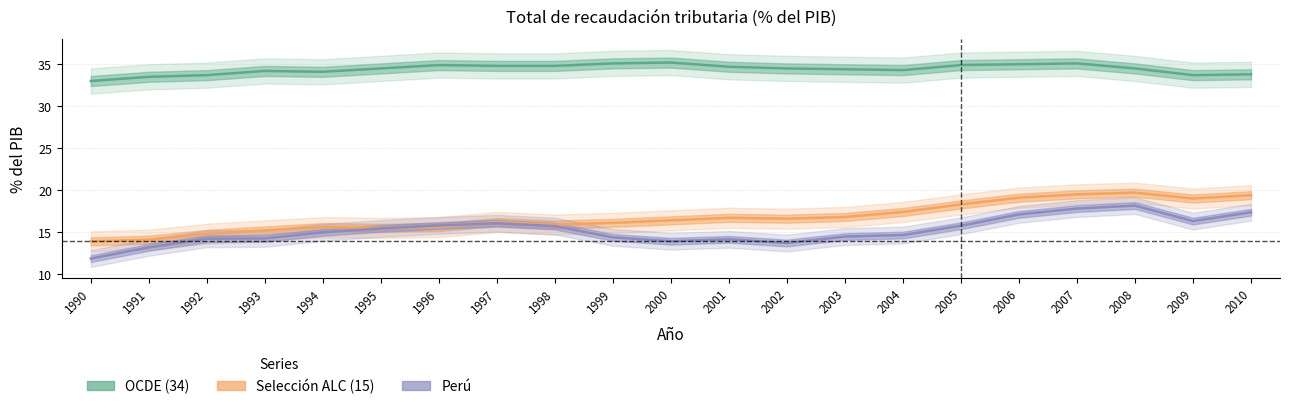

True or false: Perú and OCDE (34) intersect in this chart.

False